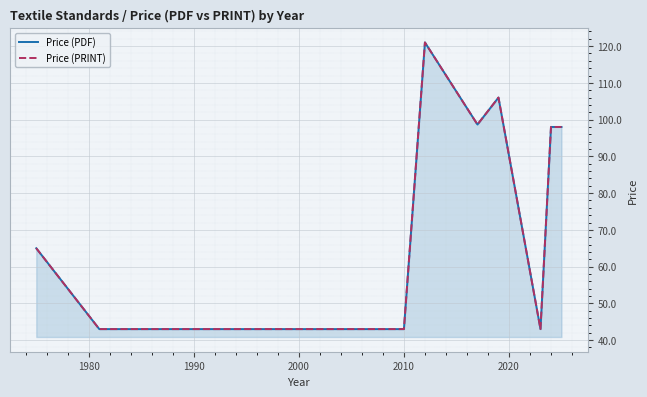

Reading left to right, extract all data points from this chart.

Price (PDF): 65.0	43.0	43.0	43.0	43.0	121.0	98.7	106.0	43.0	98.0	98.0
Price (PRINT): 65.0	43.0	43.0	43.0	43.0	121.0	98.7	106.0	43.0	98.0	98.0